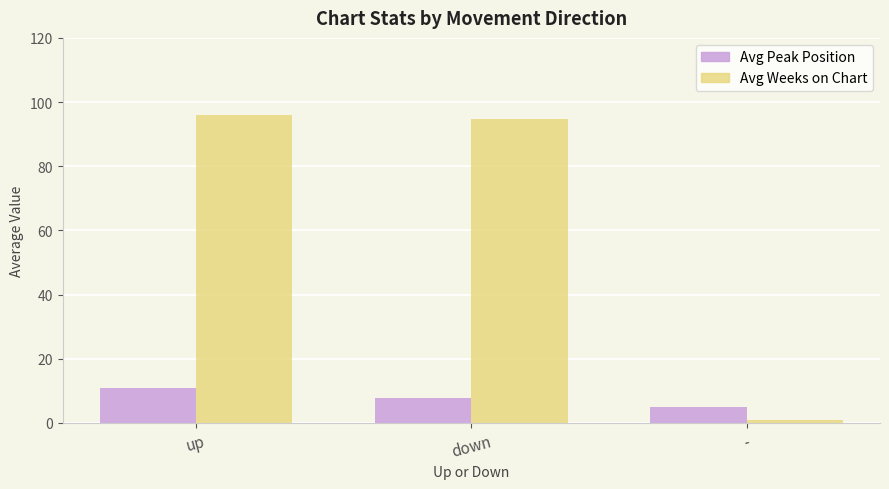

At which label is Avg Peak Position closest to 7?

down